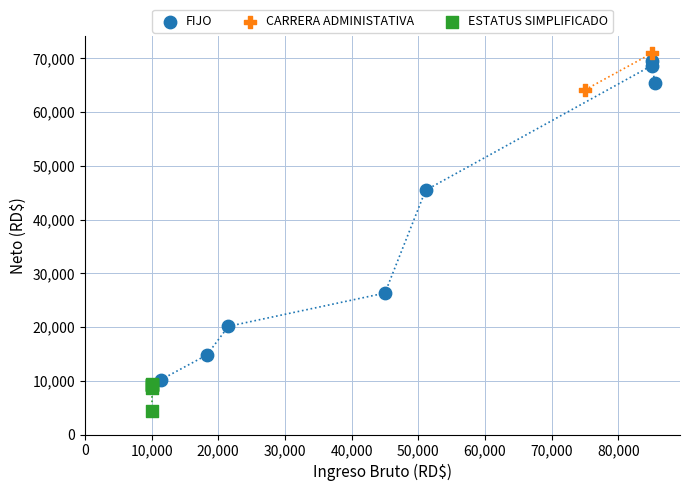

What are all the series names shown in the legend?

FIJO, CARRERA ADMINISTATIVA, ESTATUS SIMPLIFICADO